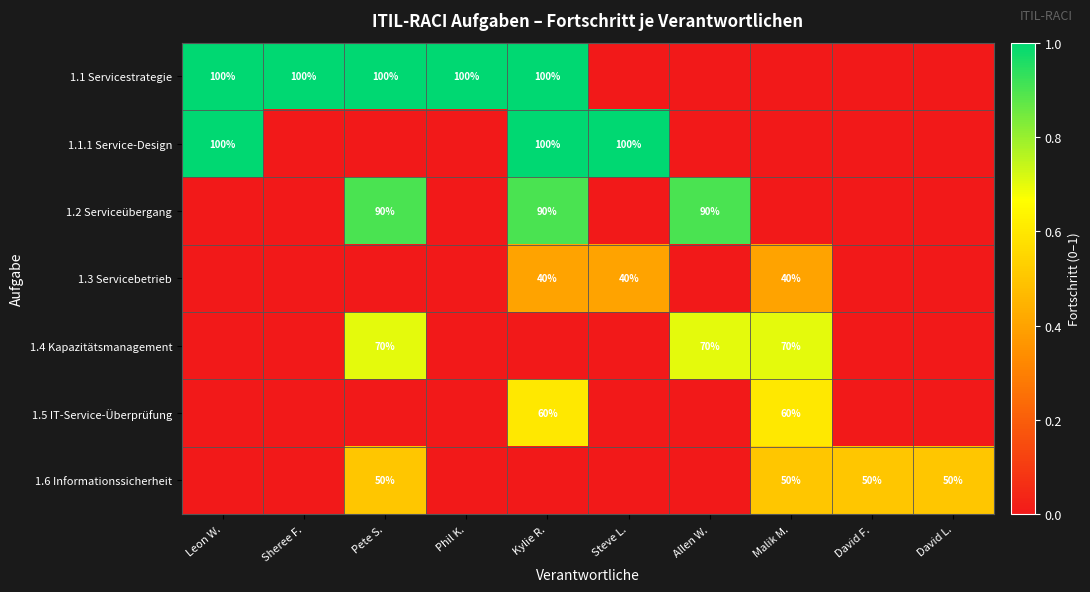

True or false: 1.1.1 Service-Design has a value of 47 at Steve L..

False